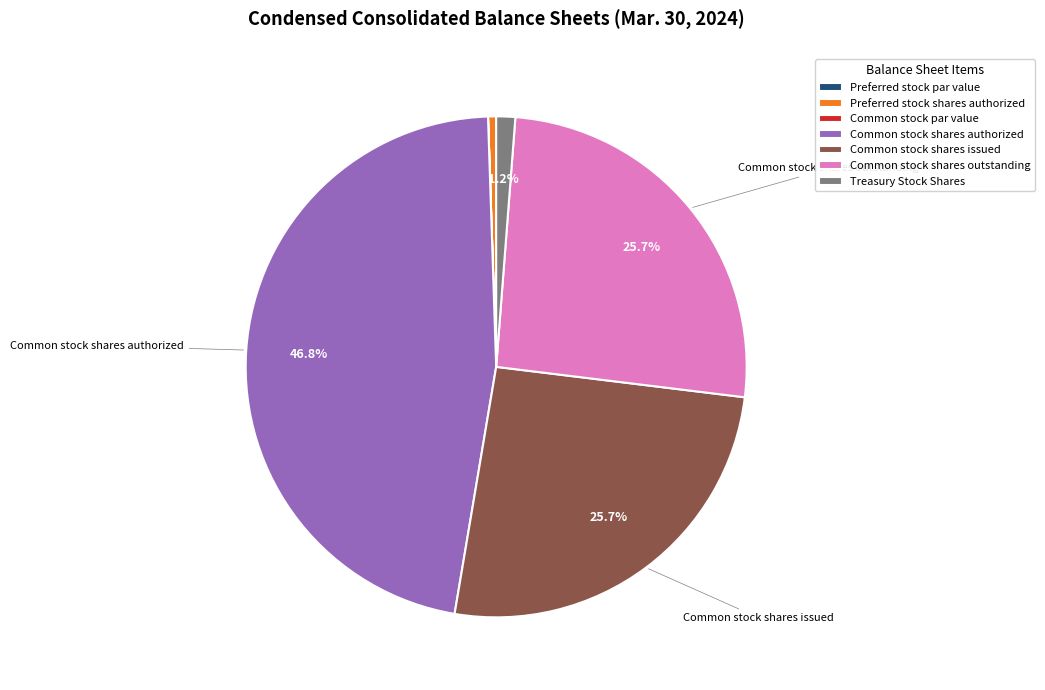

Does Common stock shares authorized account for over 50% of the chart?

No